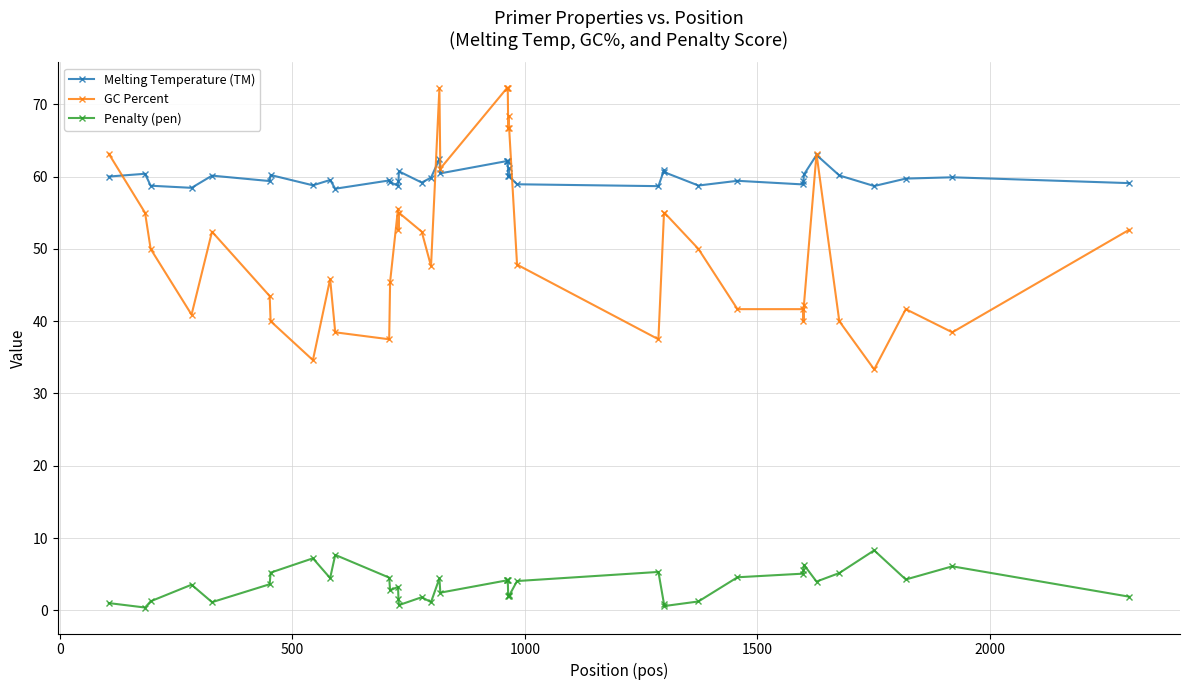

True or false: GC Percent has more than 0 points higher than both neighbors.

True